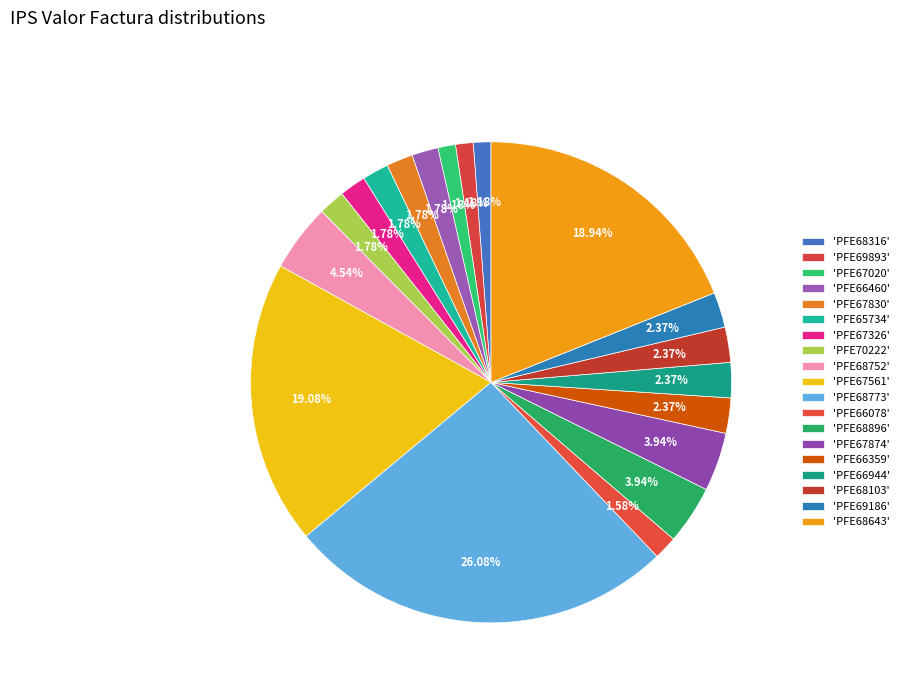

How many slices are in this pie chart?

19